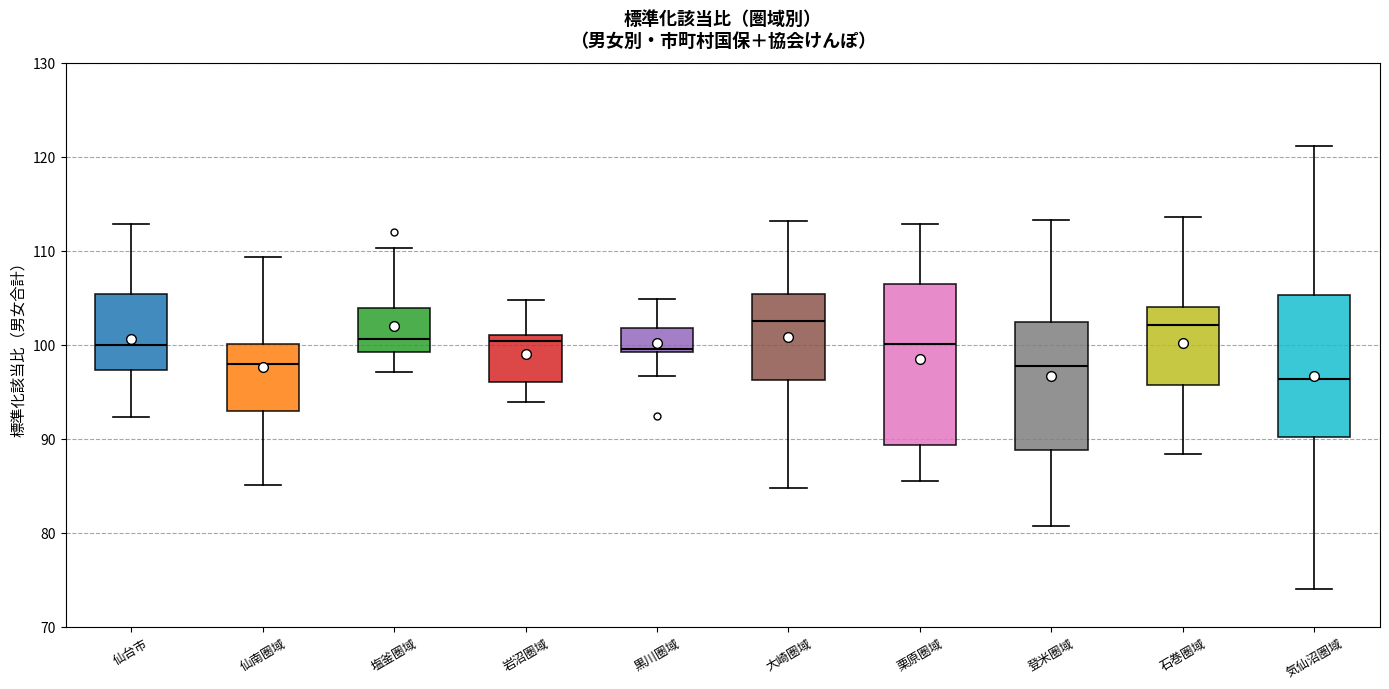

Where is the upper edge of the box for 石巻圏域 on the y-axis? The values are not printed on the chart, so give them approximately, as read against the axis.

104